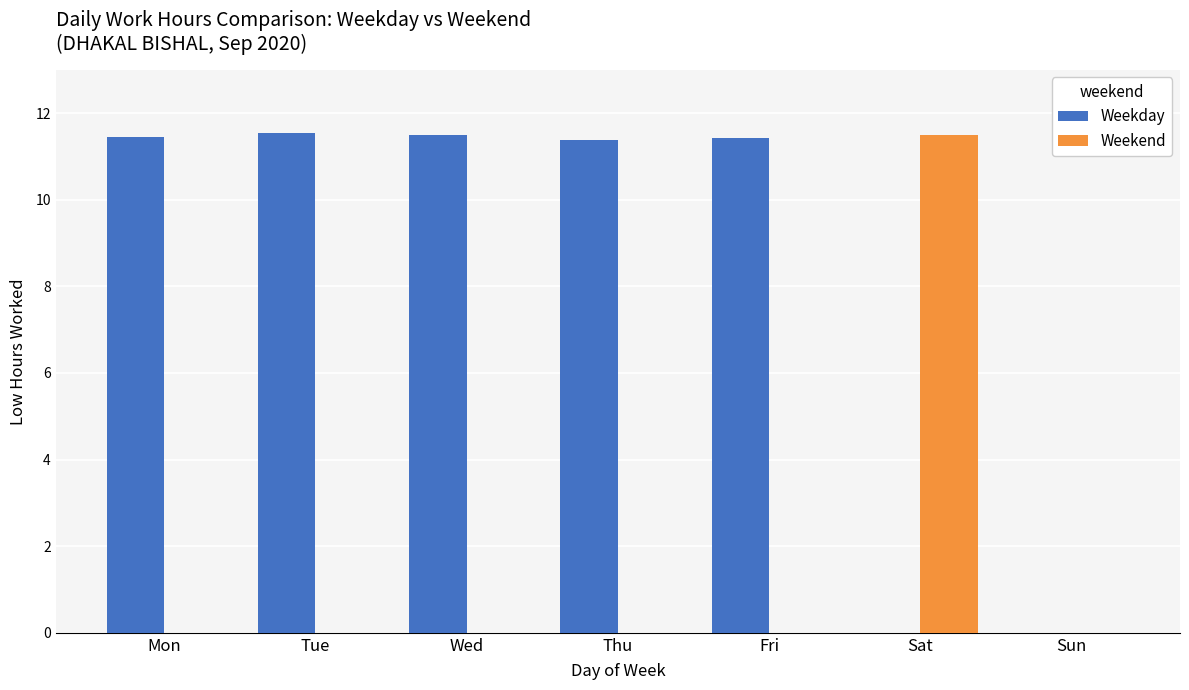

Which series has the largest total across all categories?

Weekday